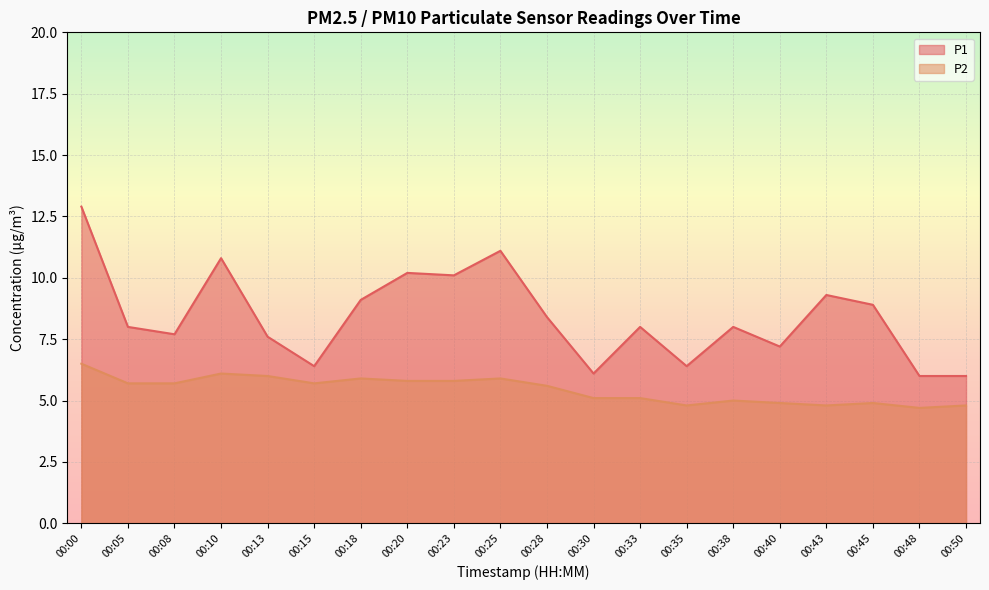

Rank the series at 00:00 from highest to lowest value.

P1, P2